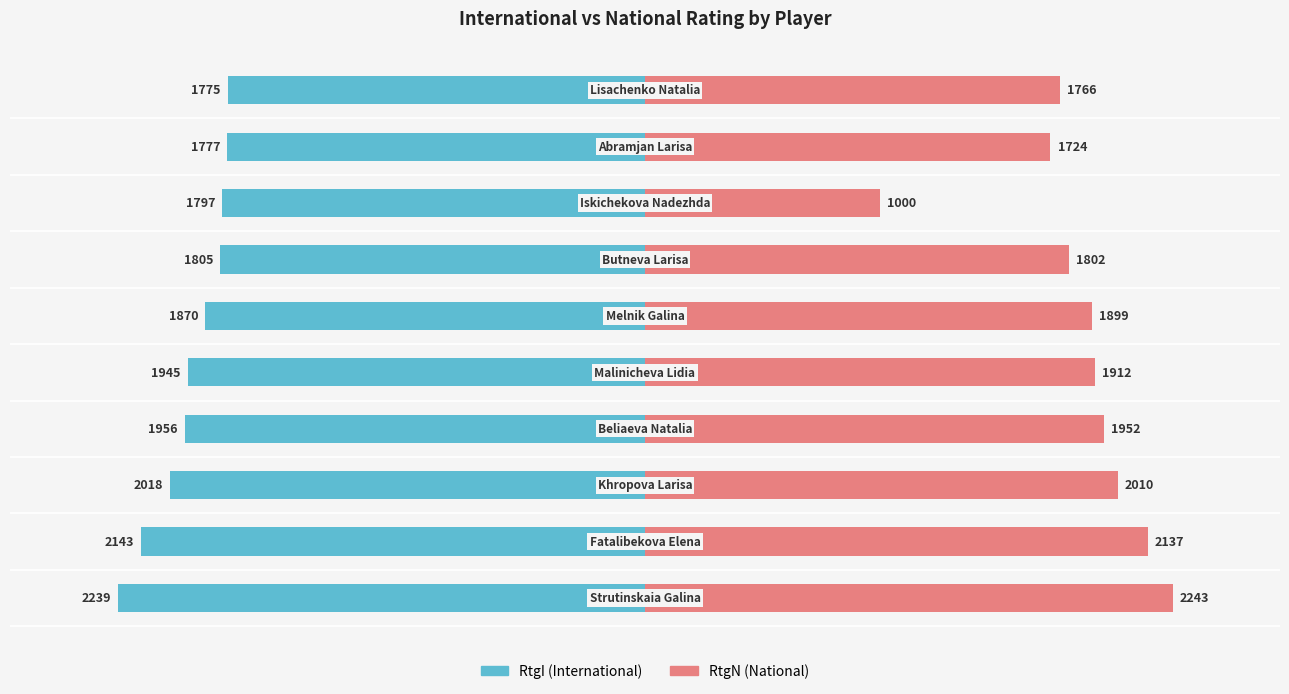

Are the bars grouped side by side (vs. stacked)?

Yes